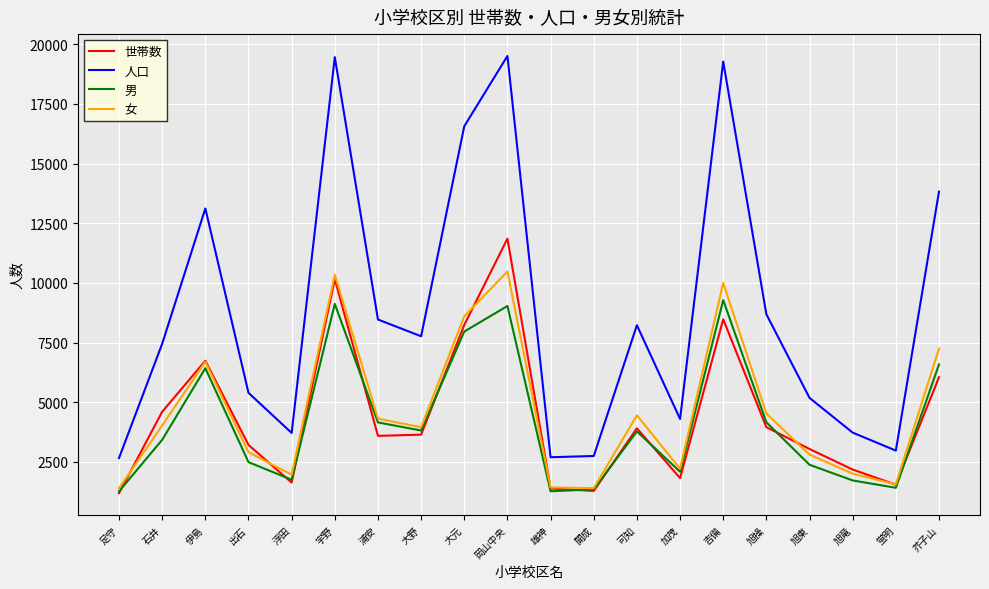

Which series changed the most between 浮田 and 岡山中央?

人口